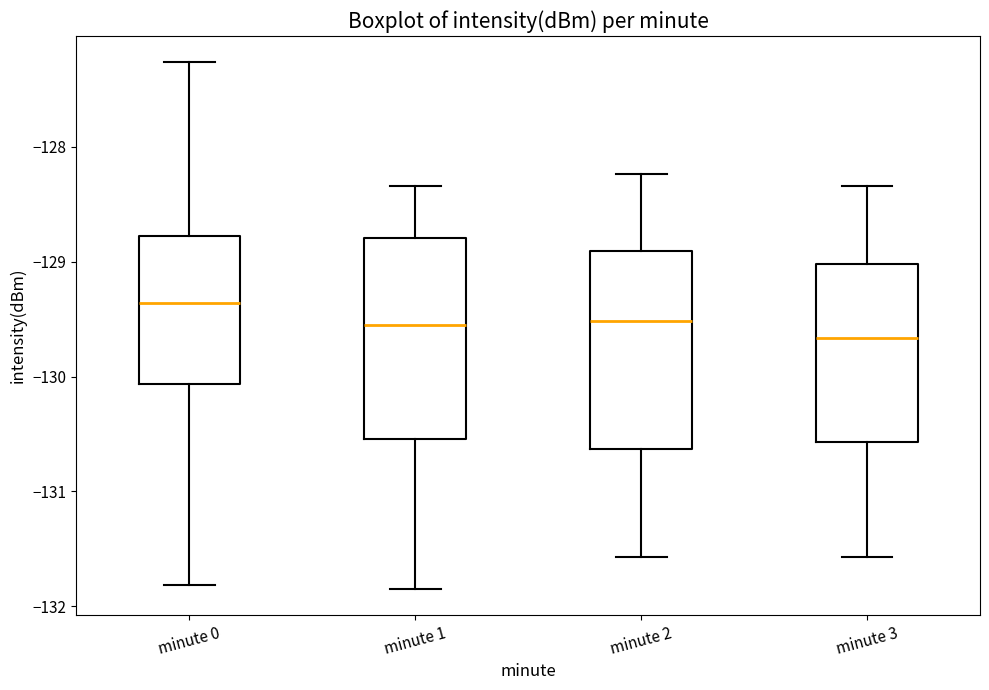

Reading left to right, read every box against the y-axis: the position of its median line, the range the box covers, and the ends of its whiskers. The values are not printed on the chart, so give them approximately, as read against the axis.

minute 0: median -129.4, box -130.1 to -128.8, whiskers -131.8 to -127.3
minute 1: median -129.6, box -130.5 to -128.8, whiskers -131.8 to -128.3
minute 2: median -129.5, box -130.6 to -128.9, whiskers -131.6 to -128.2
minute 3: median -129.7, box -130.6 to -129.0, whiskers -131.6 to -128.3